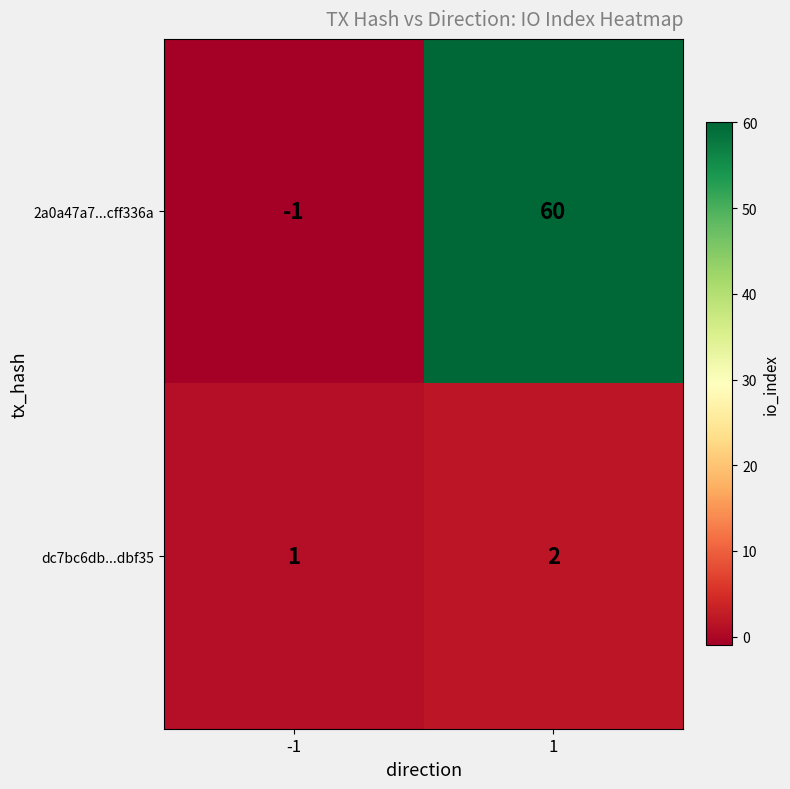

What is the greatest value displayed?

60